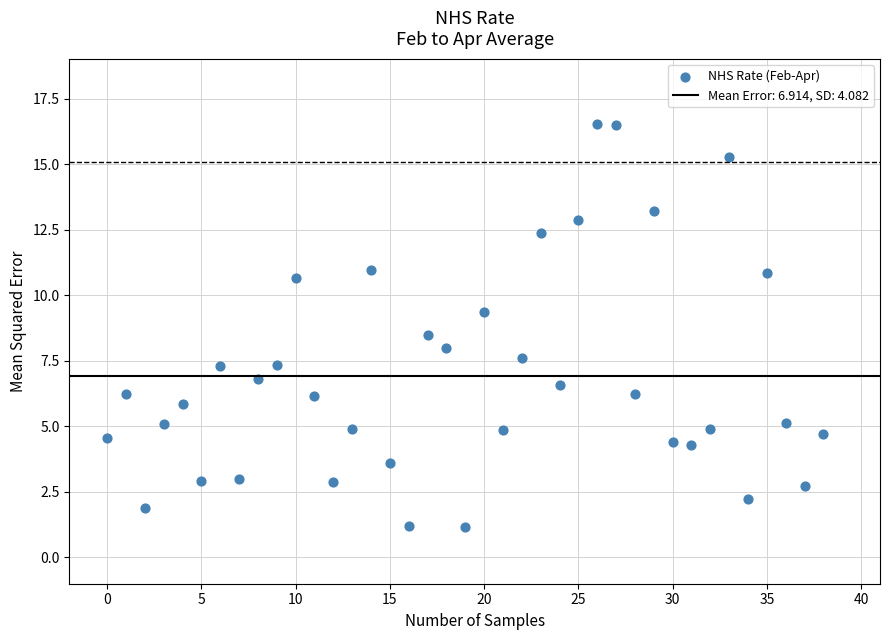

What is the range of Y values (max minus min)?

15.4